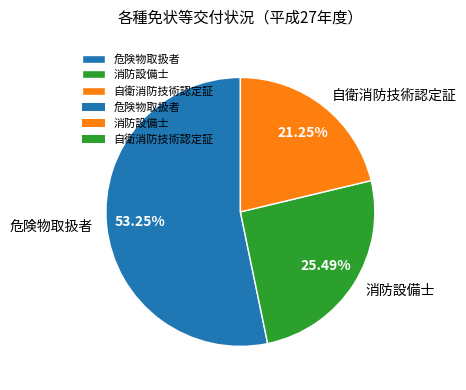

Is it true that 消防設備士 is 16% of the pie?

False